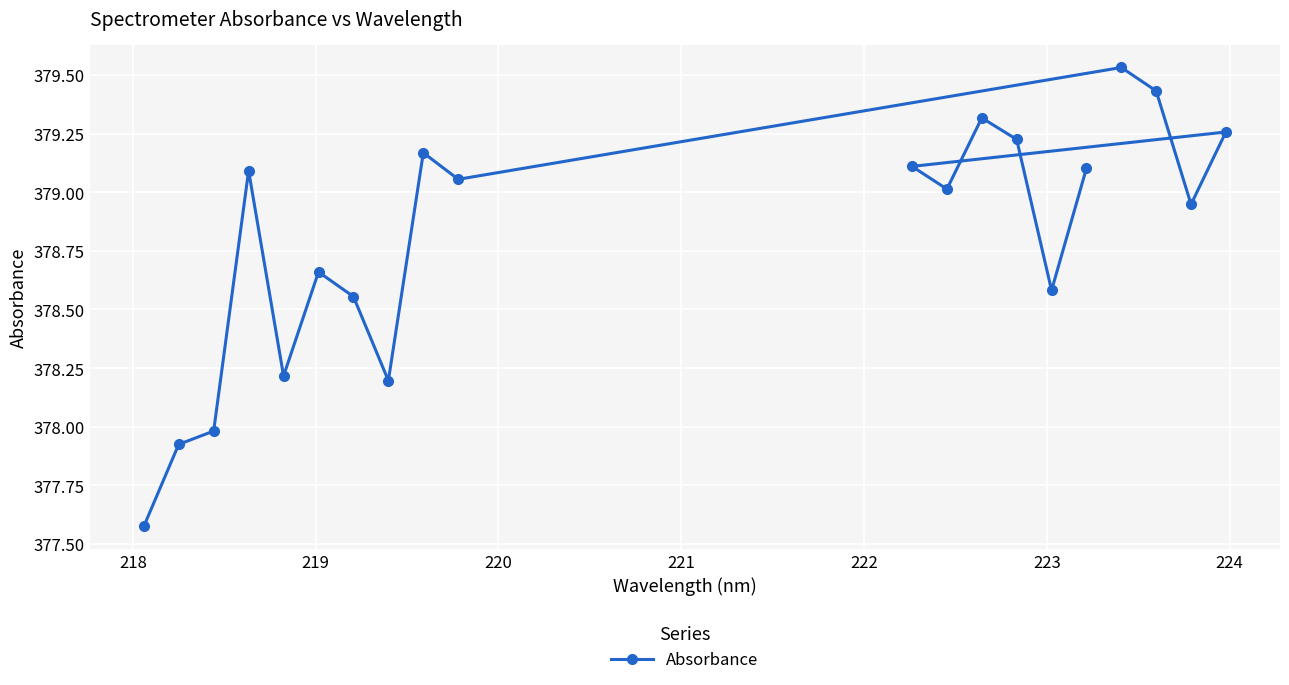

How many points are higher than both their immediate neighbors (excluding endpoints)?

6